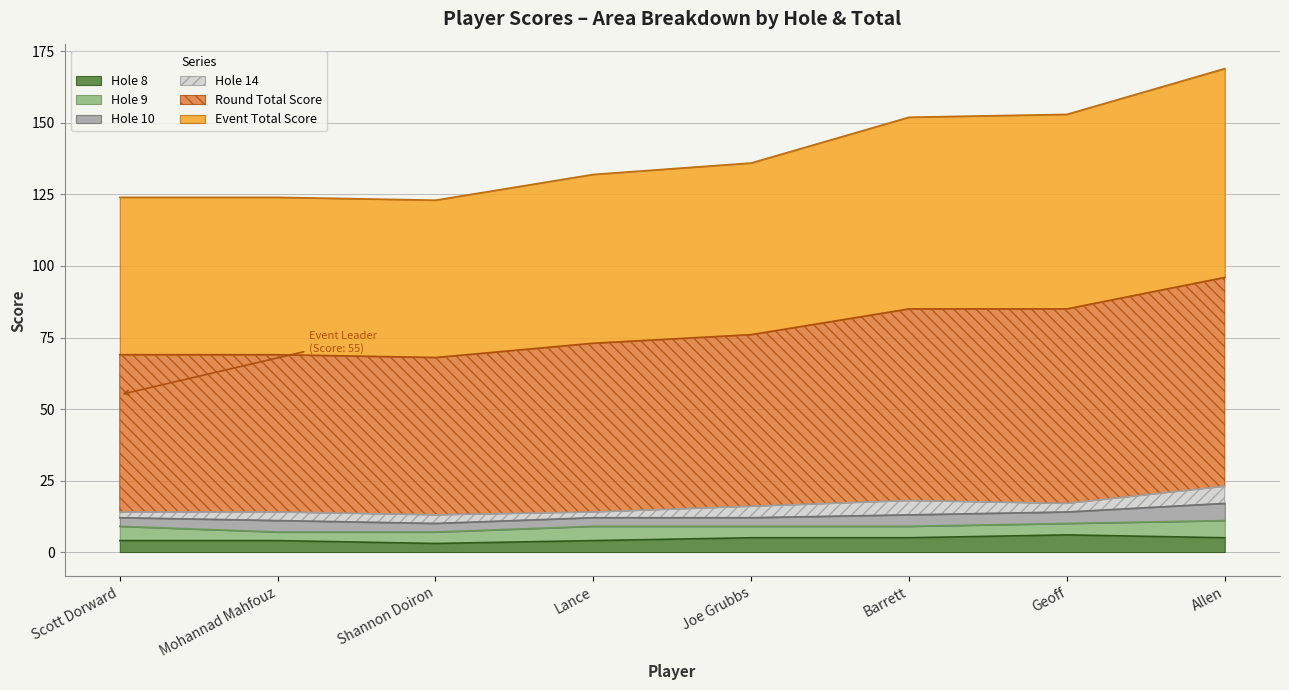

Rank the categories by event_total_score value from lowest to highest.

Shannon Doiron, Scott Dorward, Mohannad Mahfouz, Lance, Joe Grubbs, Barrett, Geoff, Allen